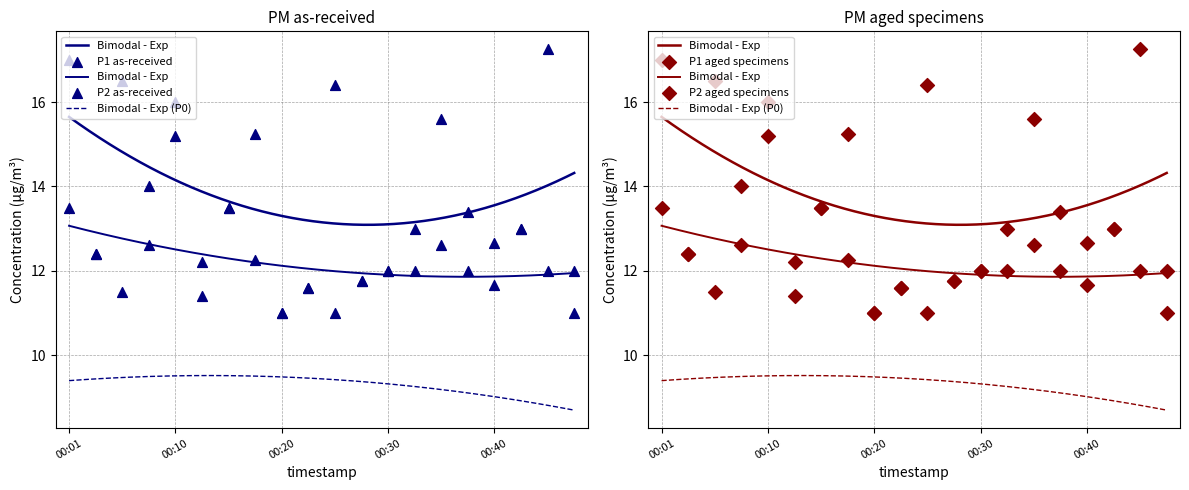

Which series reaches the maximum Y coordinate?

P1